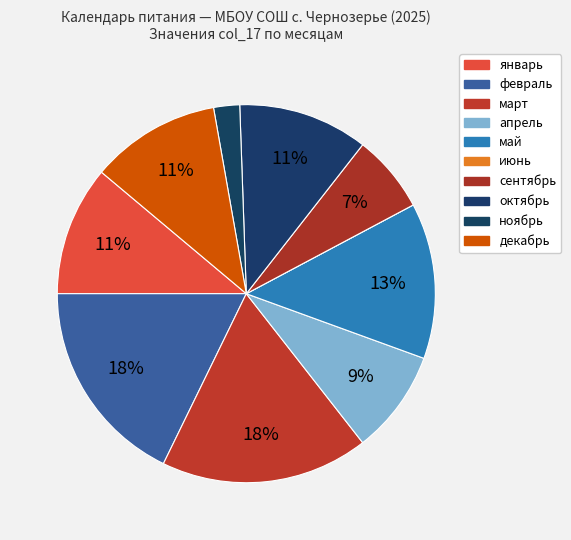

Does апрель represent more than half of the total?

No